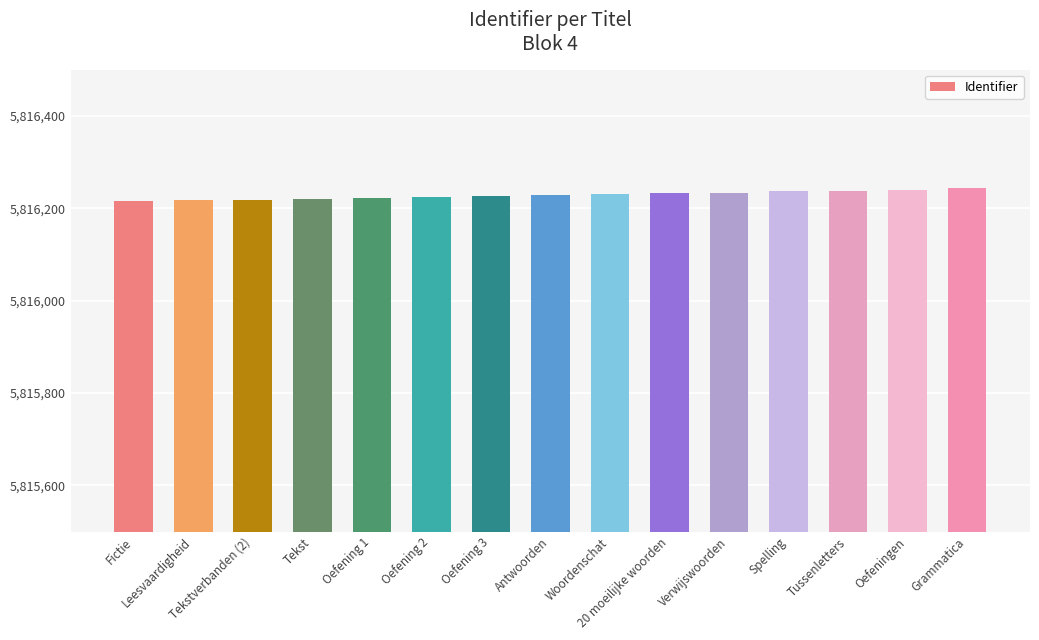

The value at 20 moeilijke woorden is 5816232. True or false?

True